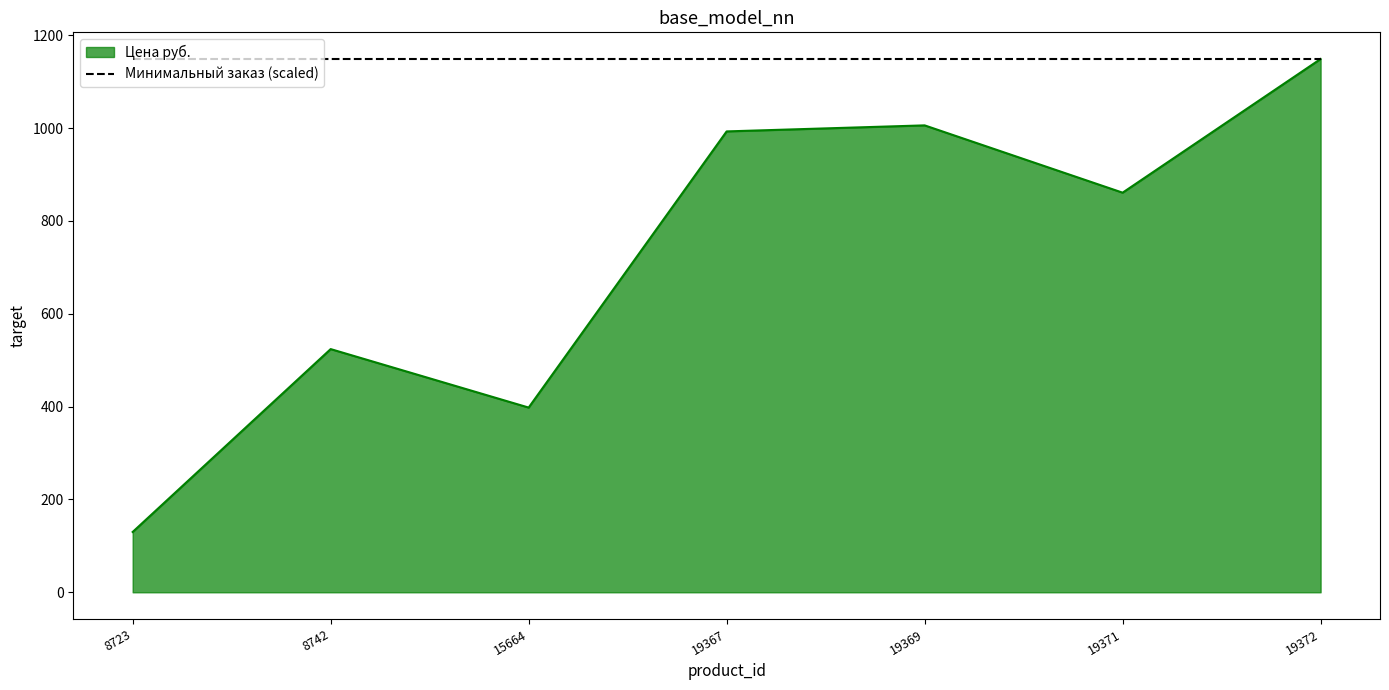

What is the minimum value shown in the chart?

130